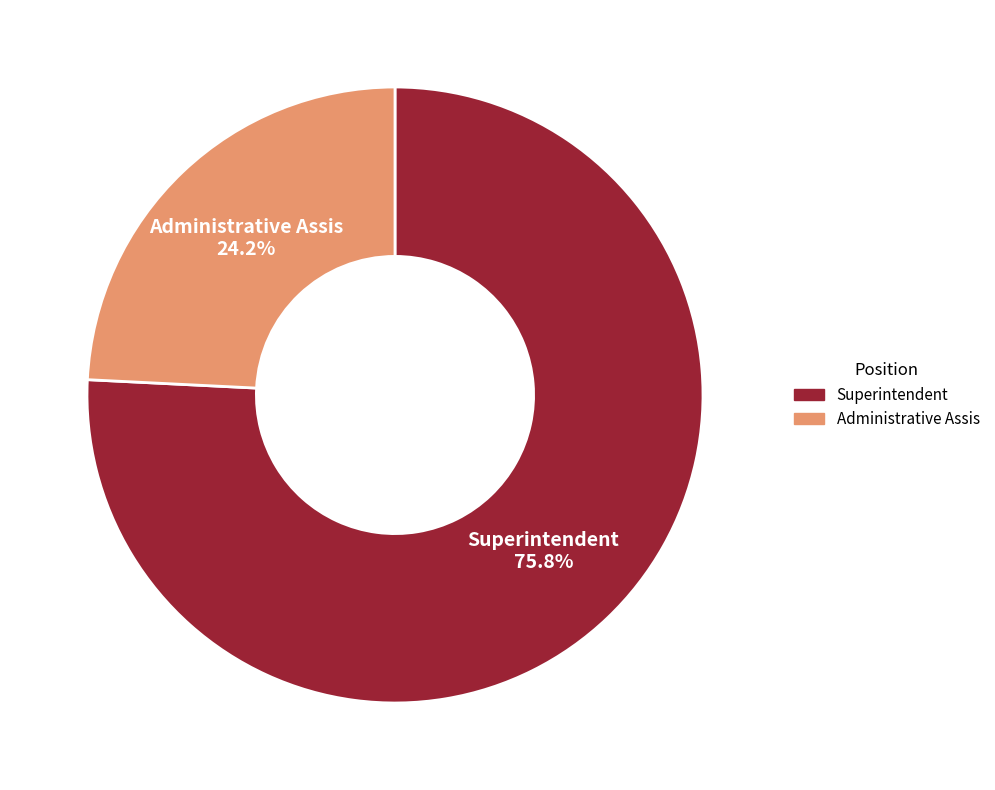

Is Superintendent the majority of the pie?

Yes